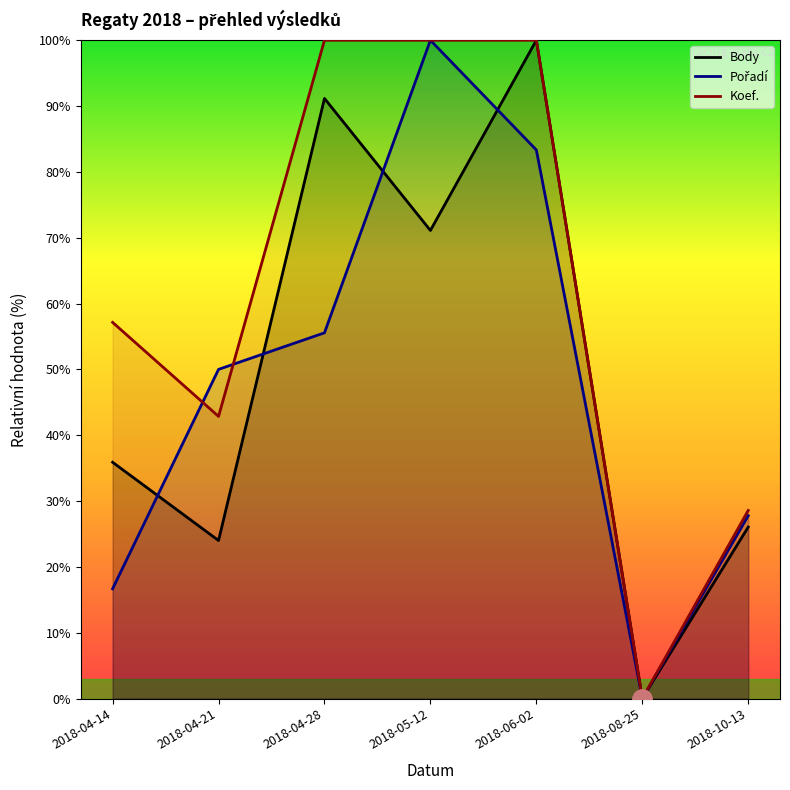

At which category is the sum across all series the highest?

2018-06-02